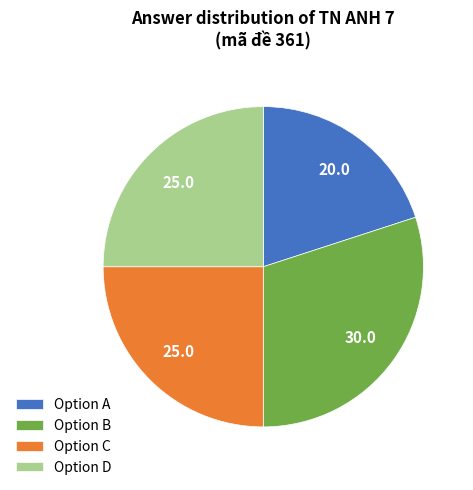

True or false: Option B accounts for 39% of the total.

False